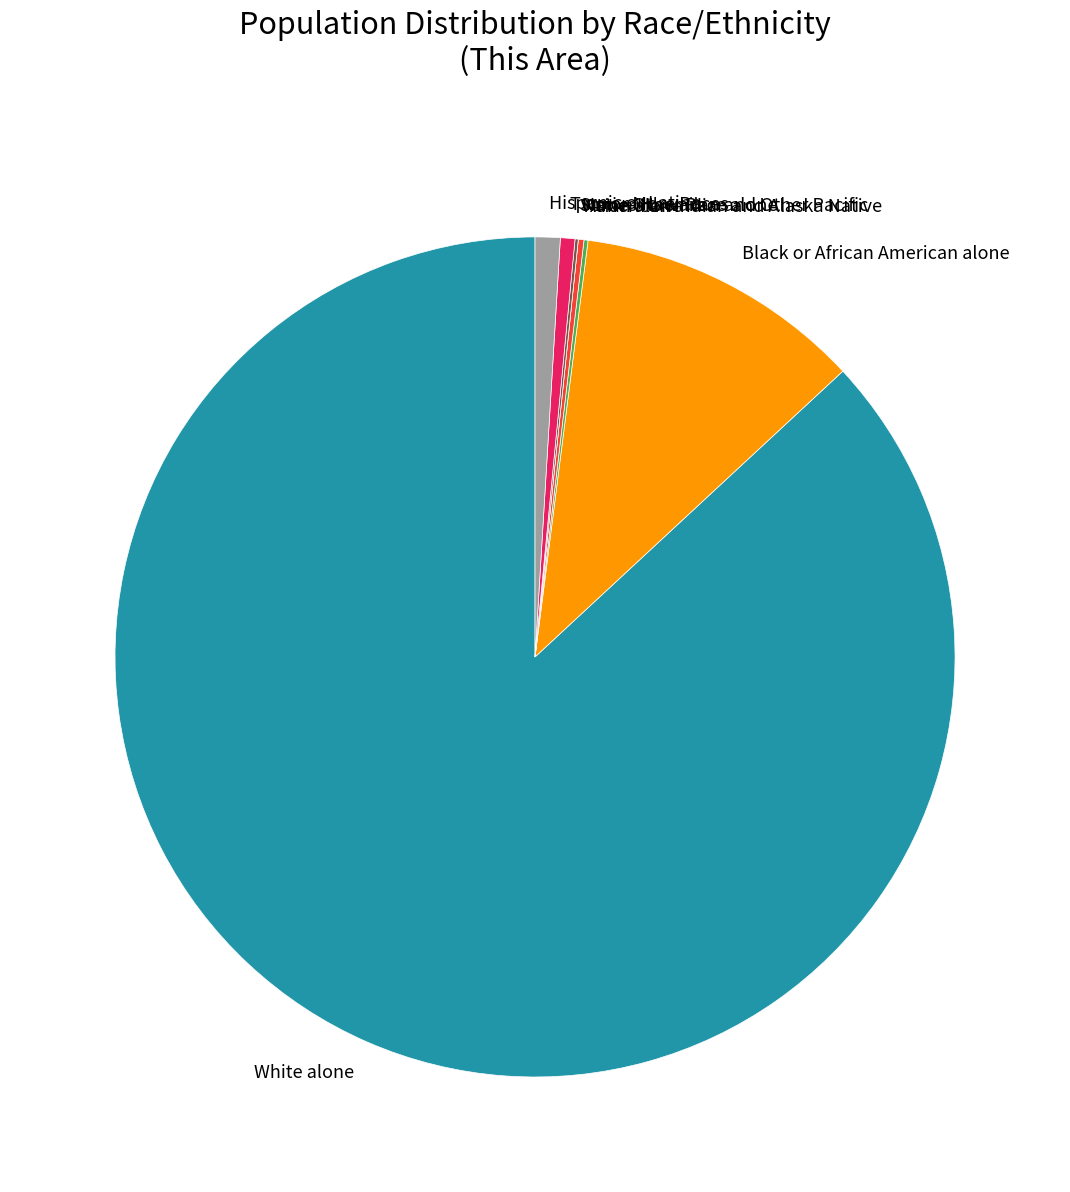

True or false: Hispanic or Latino accounts for 1% of the total.

True